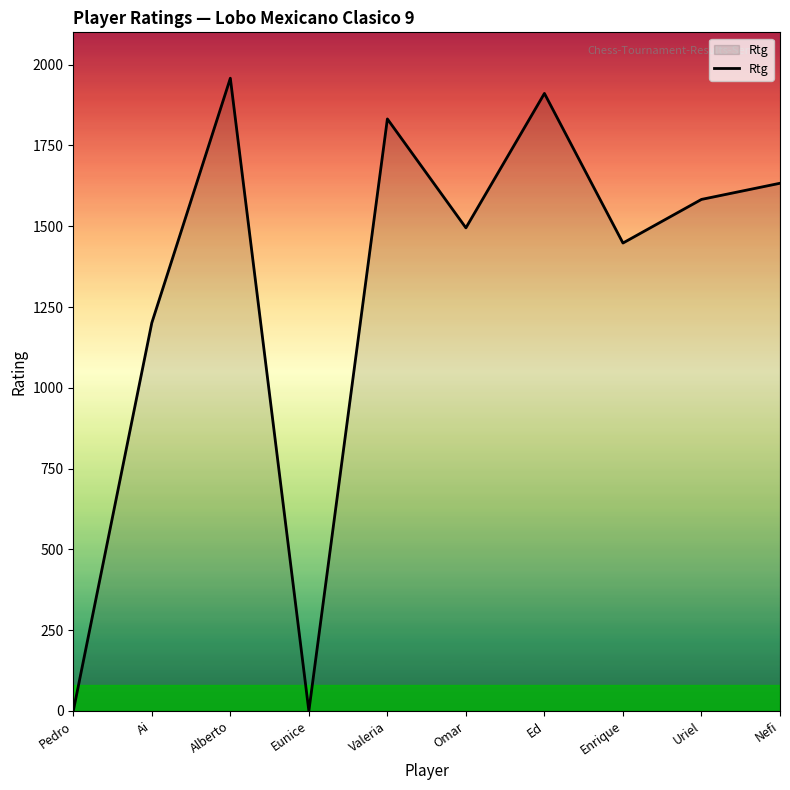

How many distinct data groups are displayed?

1